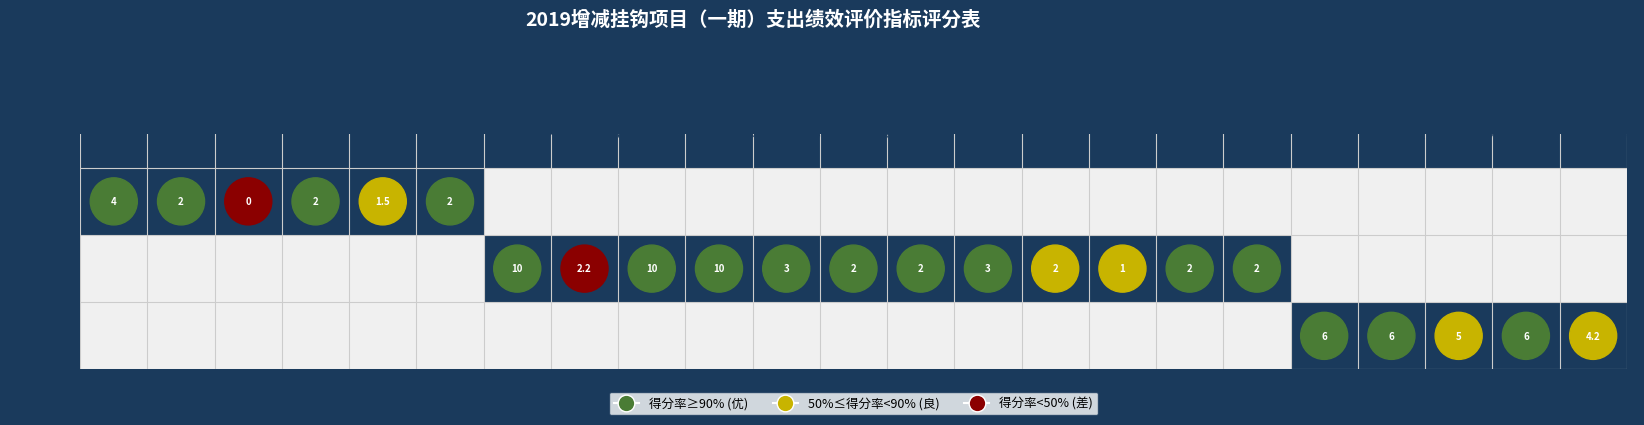

Read the value at 项目决策.

4.2